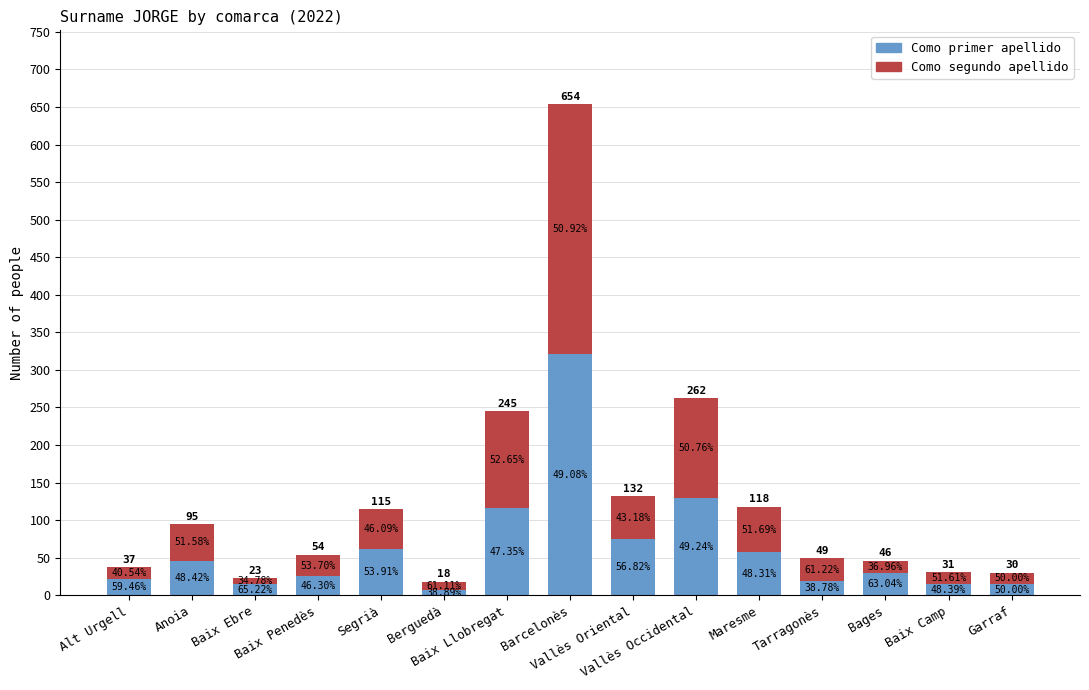

What is the difference between the maximum and second lowest values in the Como primer apellido series?

306